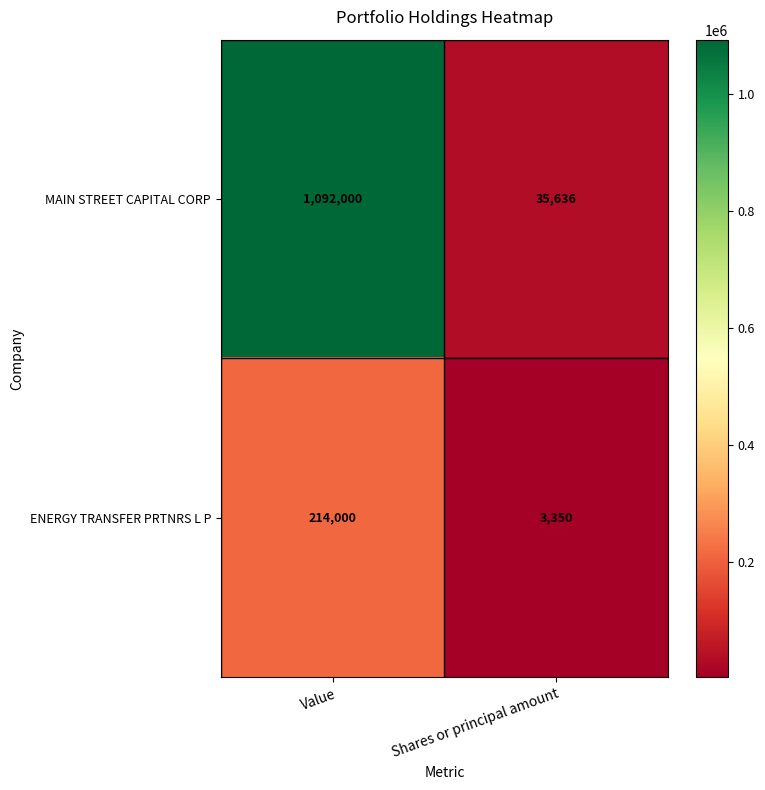

Reading right to left, extract all data points from this chart.

MAIN STREET CAPITAL CORP: 35636	1092000
ENERGY TRANSFER PRTNRS L P: 3350	214000